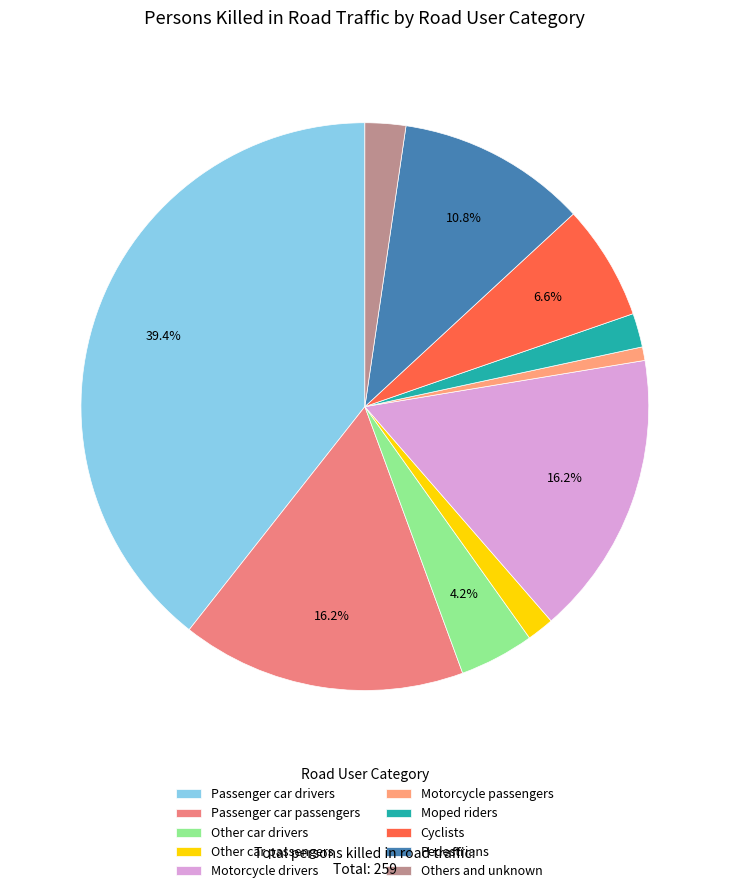

Is it true that Passenger car drivers is 39% of the pie?

True